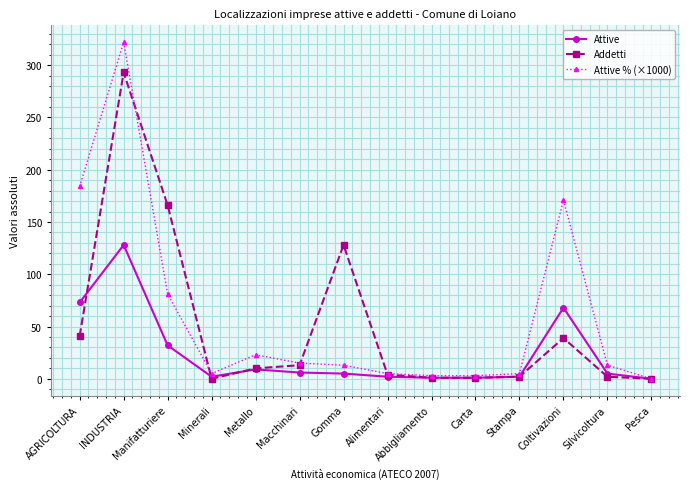

What is the label of the 10th point from the left?

Carta